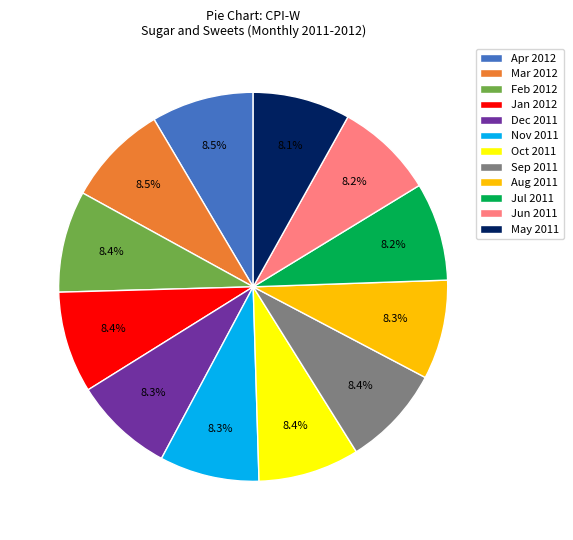

Approximately how many times larger is the value at Feb 2012 compared to May 2011?

1.0